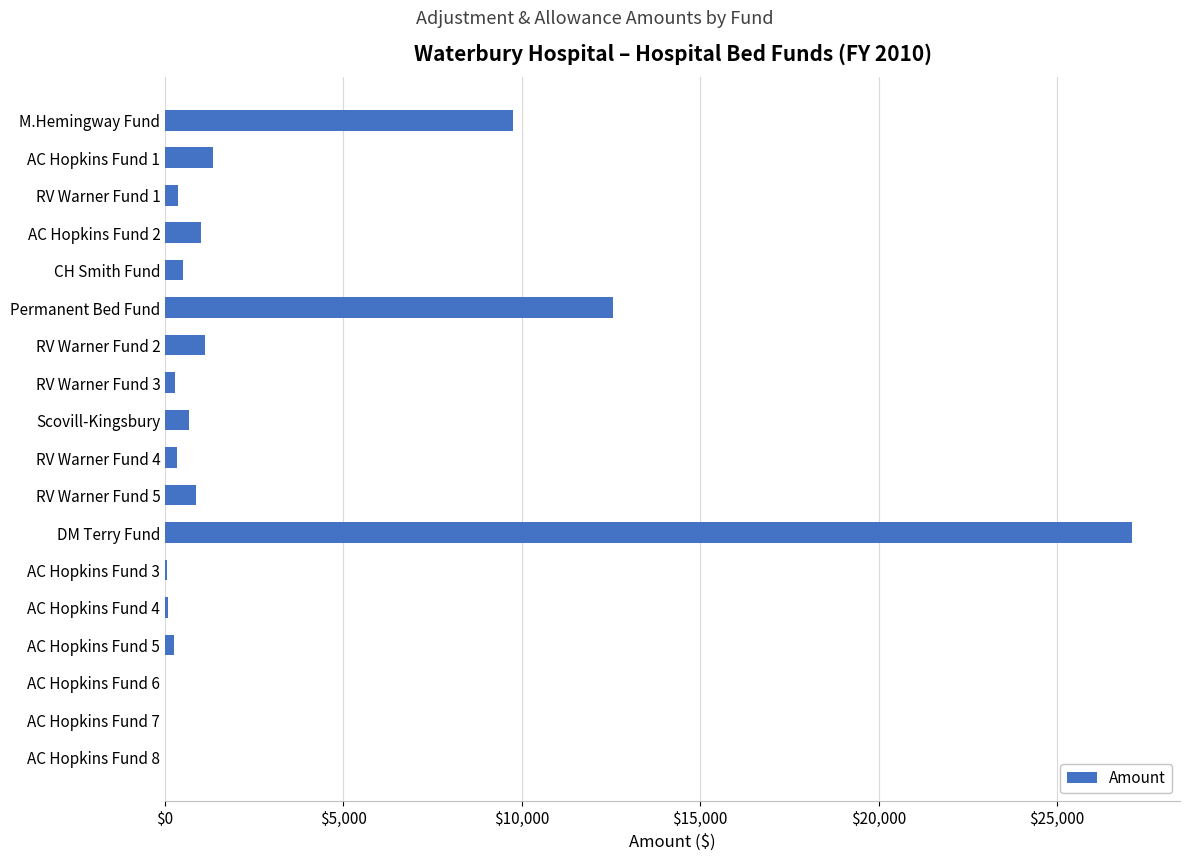

What is the change in value from Scovill-Kingsbury to DM Terry Fund?

+26438